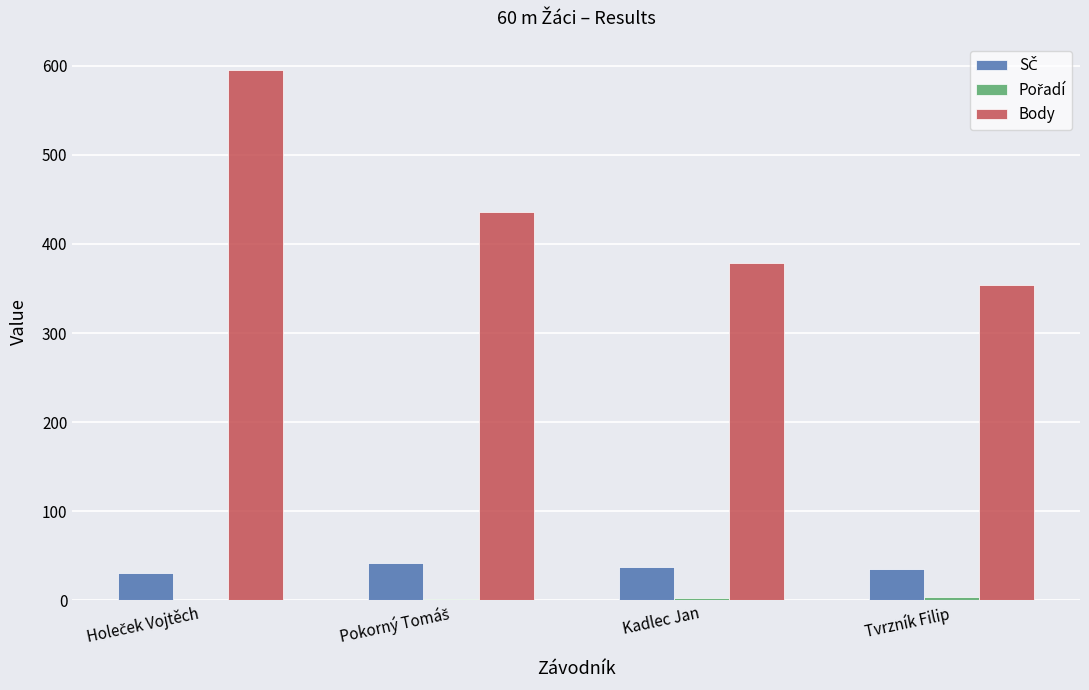

What is the sum of all Body values?

1763